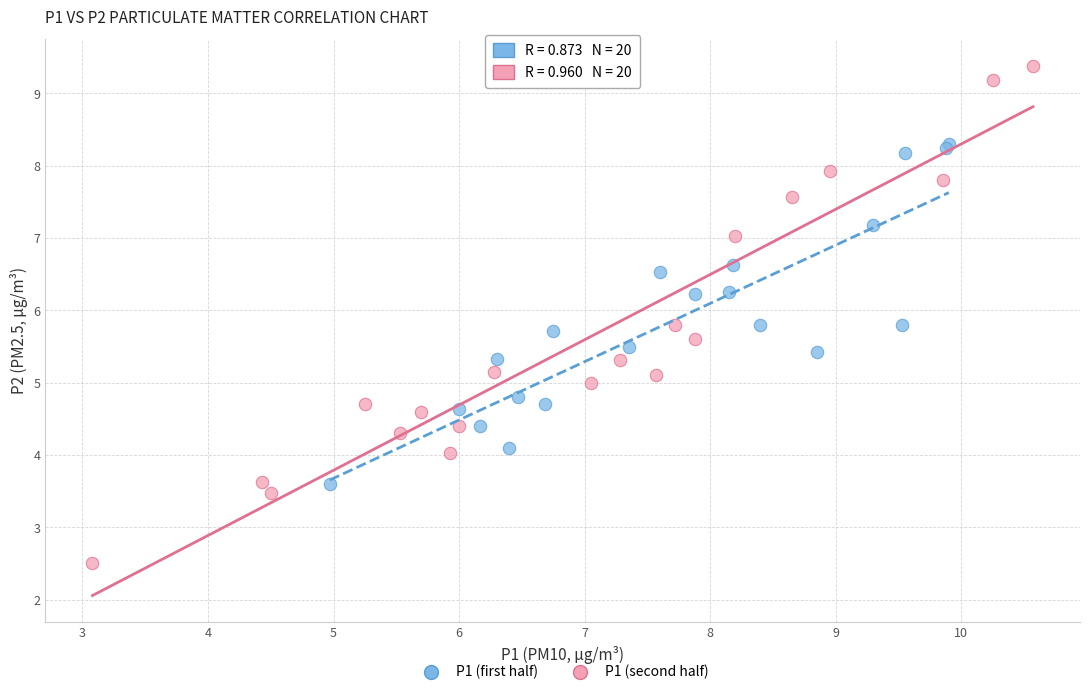

Which series has the largest Y range (max minus min)?

P1 (second half)